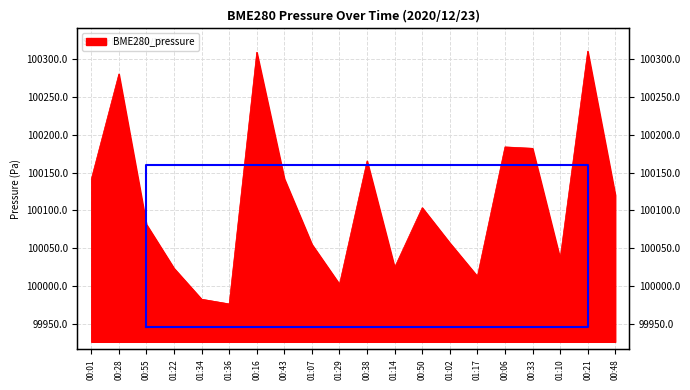

Approximately how many times larger is the value at 01:10 compared to 01:14?

1.0